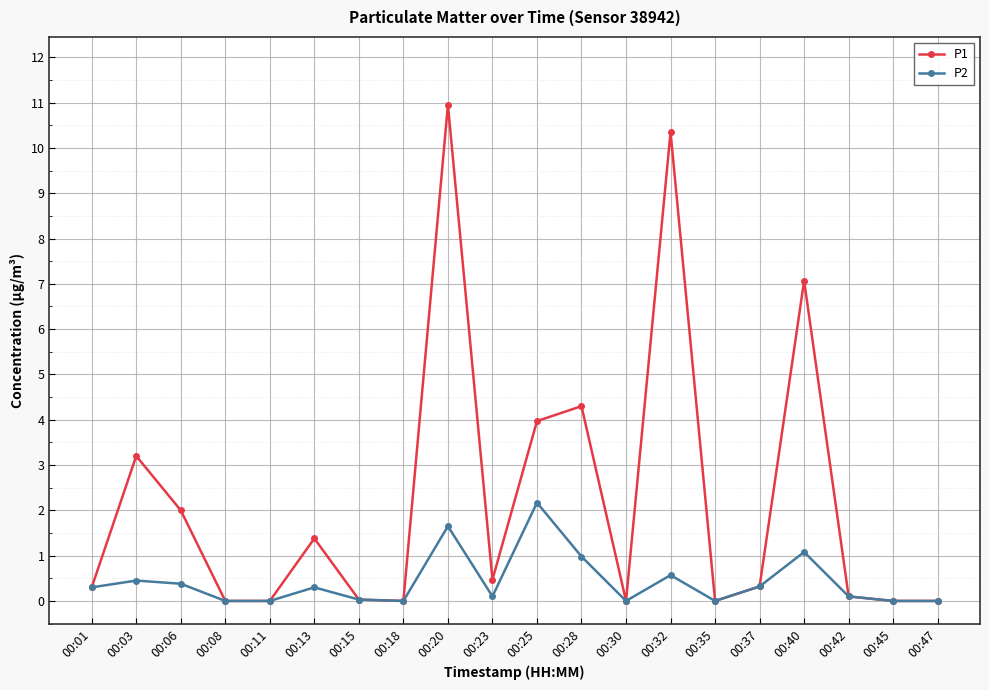

True or false: P1 has more than 0 points higher than both neighbors.

True